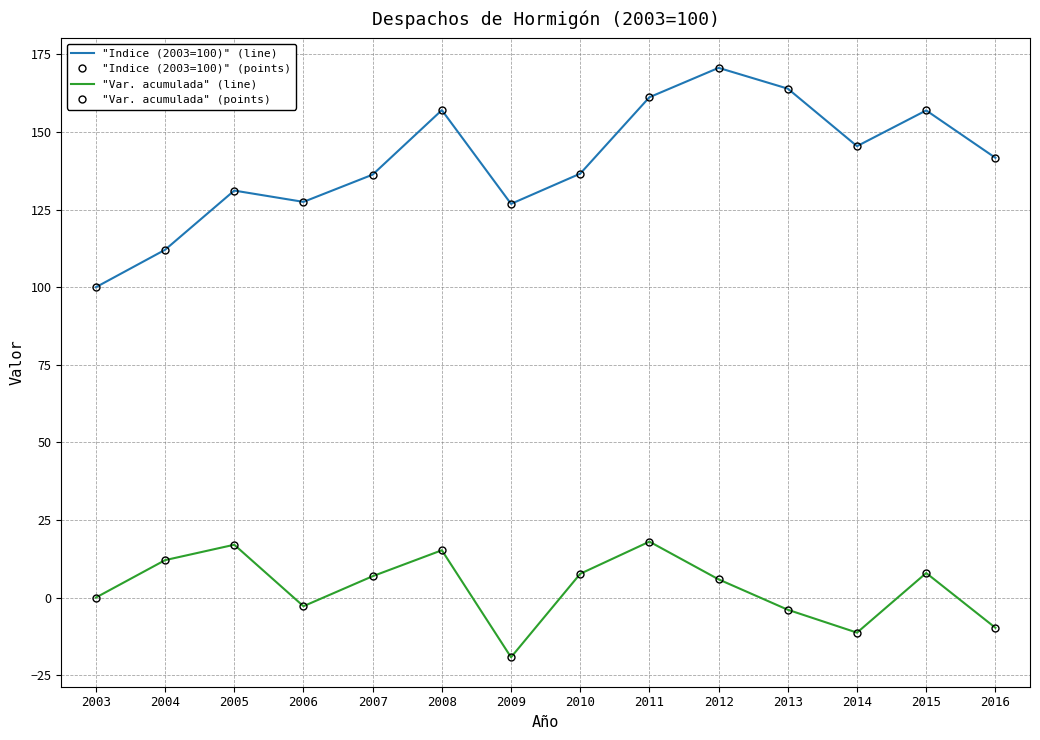

True or false: "Indice (2003=100)" (line) and "Var. acumulada" (points) intersect in this chart.

False